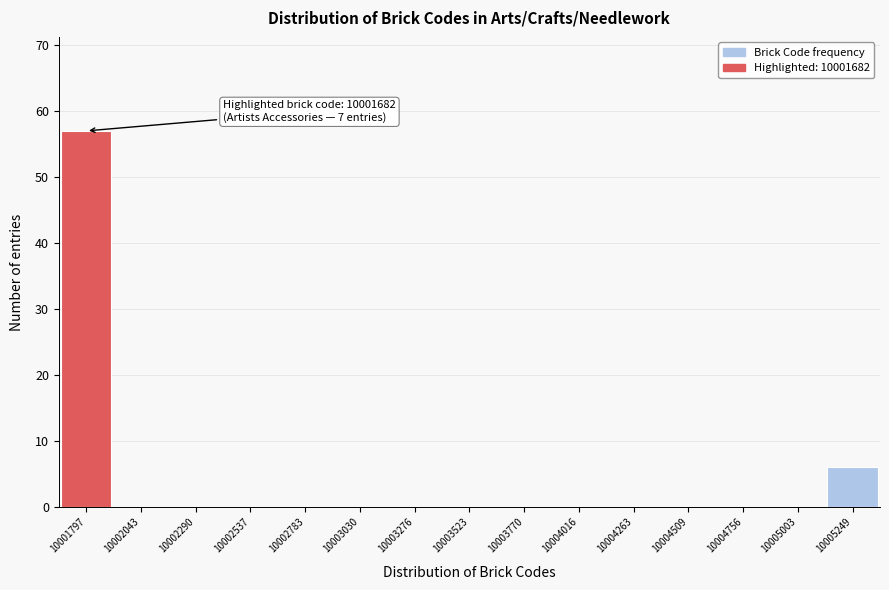

Which range on the x-axis has the tallest bar?

10001650 to 10001900